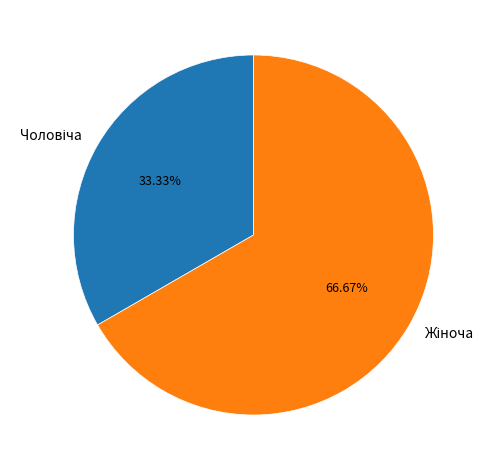

To the nearest percent, what percentage of the pie is Жіноча?

67%